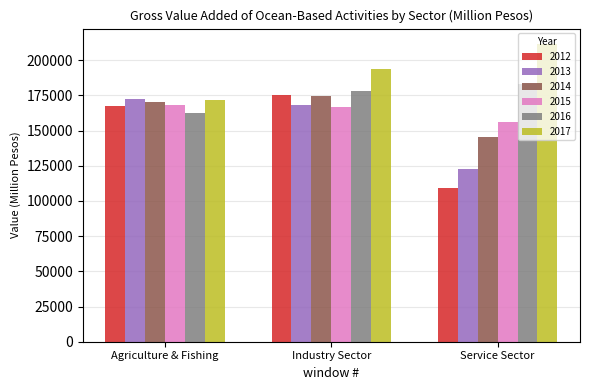

What is the sum of the 2014 values at Service Sector and Agriculture & Fishing?

315223.3